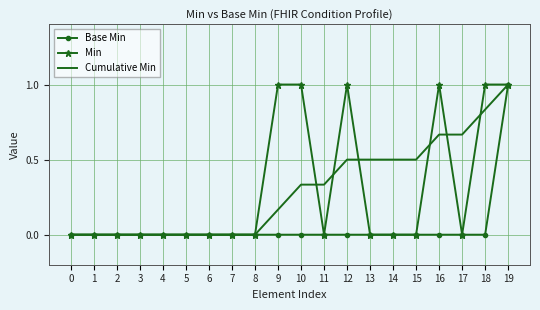

At which category is the sum across all series the highest?

19